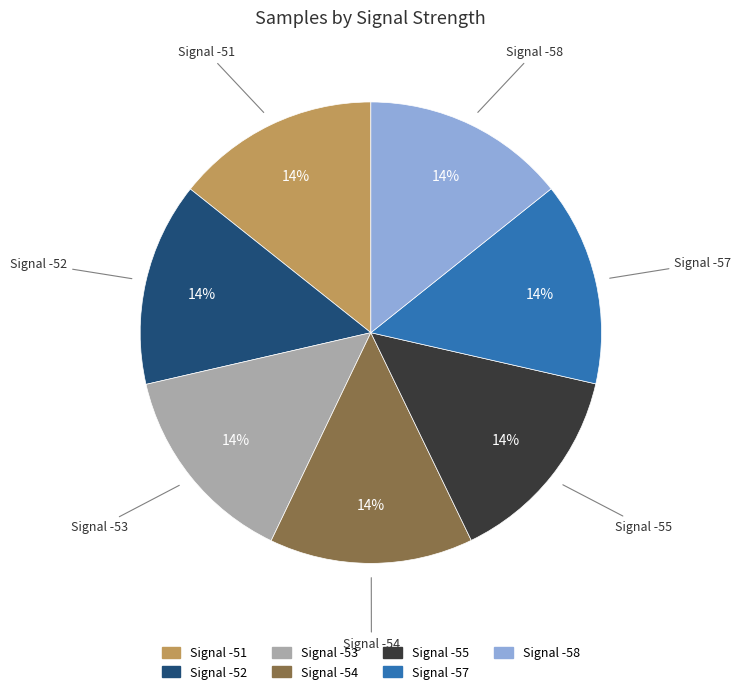

To the nearest percent, what is the average slice percentage?

14%